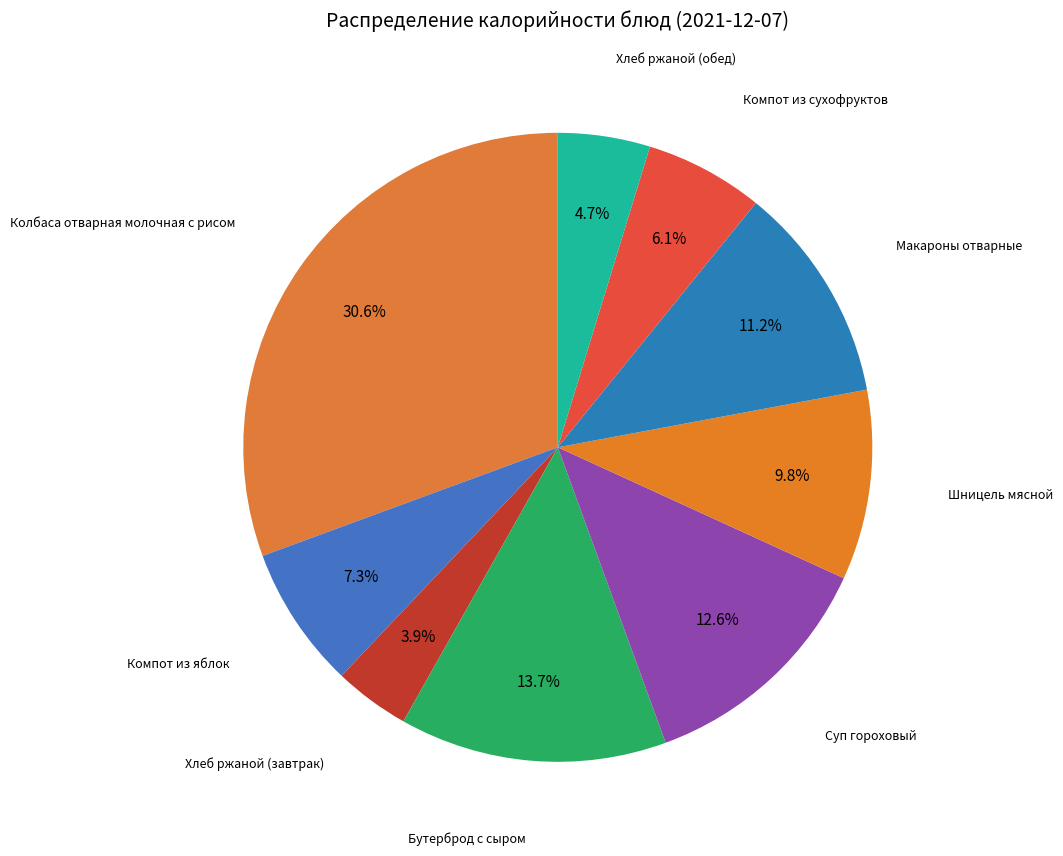

How many slices are in this pie chart?

9